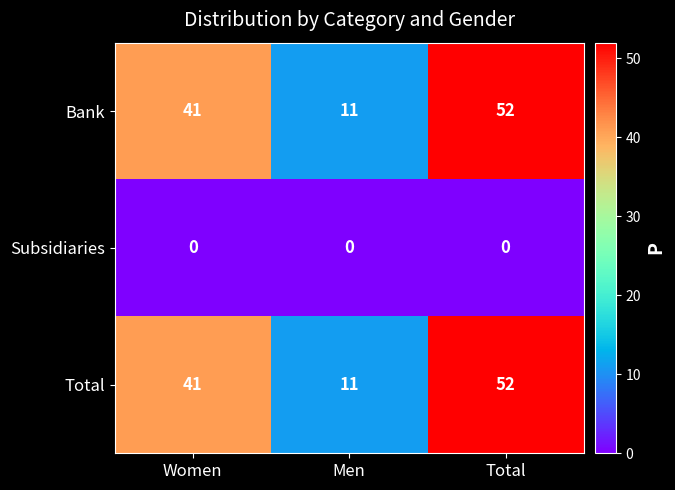

At which category is the sum across all series the highest?

Total